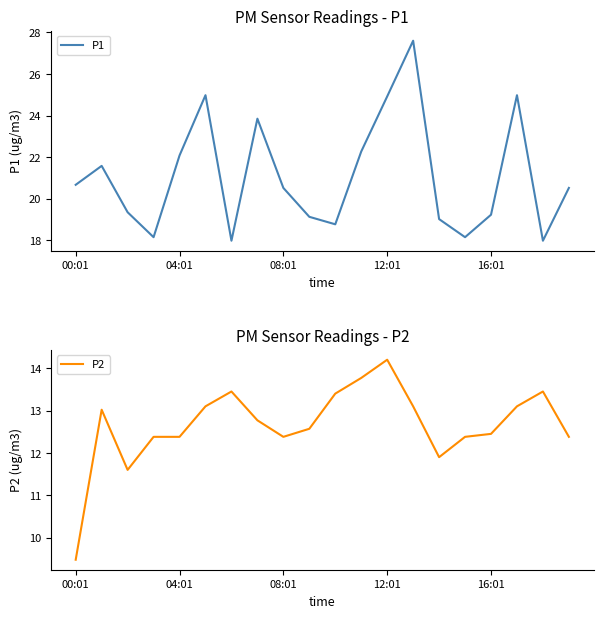

What is the difference between the maximum and minimum values in the P1 series?

9.6